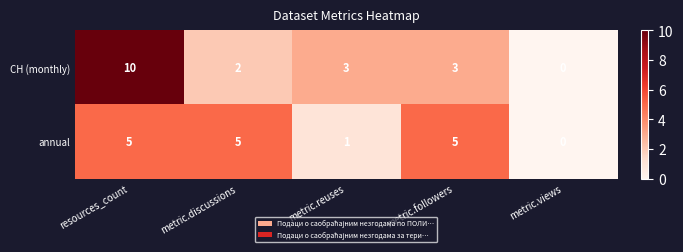

Which series changed the most between metric.reuses and metric.views?

СН (monthly)